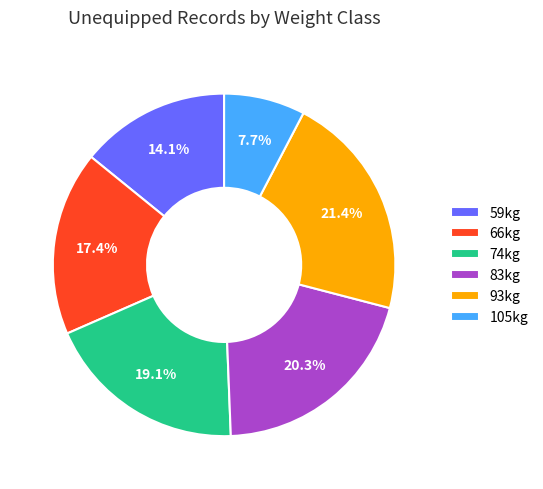

Rank the categories by value from lowest to highest.

105kg, 59kg, 66kg, 74kg, 83kg, 93kg